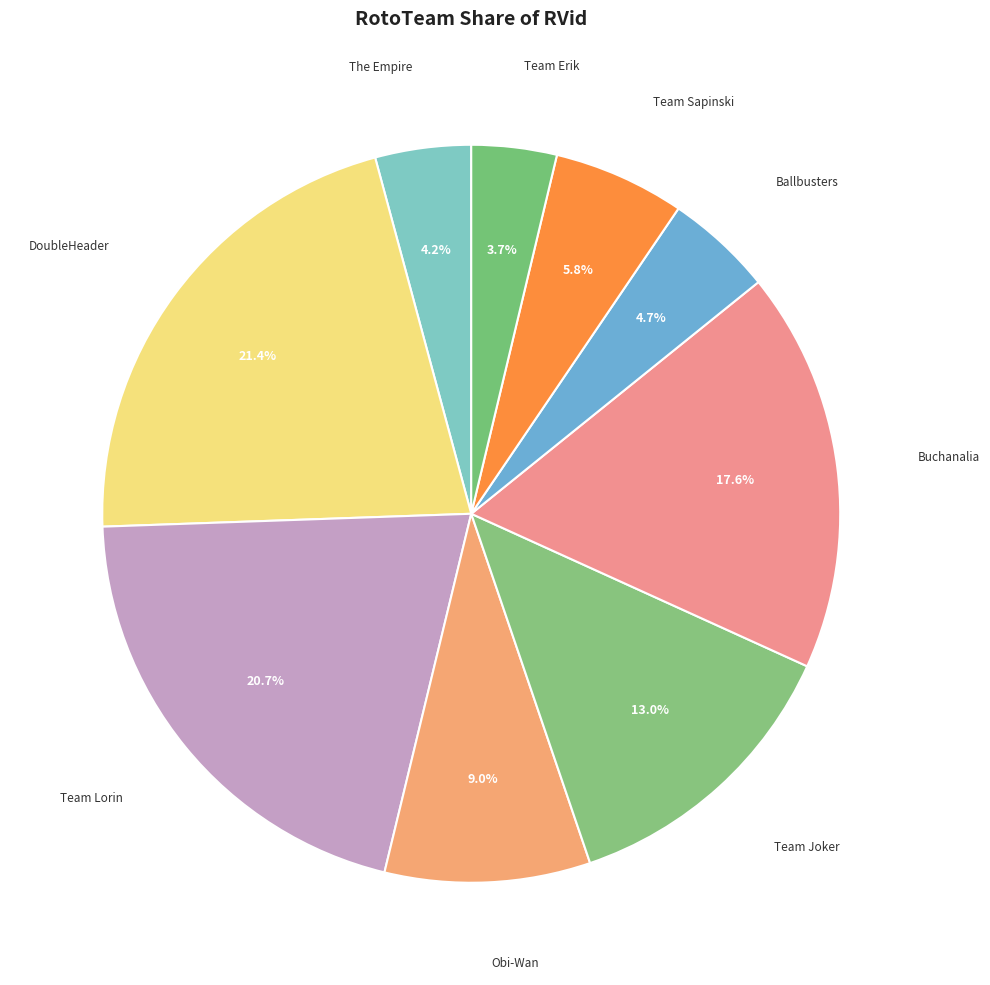

The Buchanalia slice represents 26% of the pie. True or false?

False